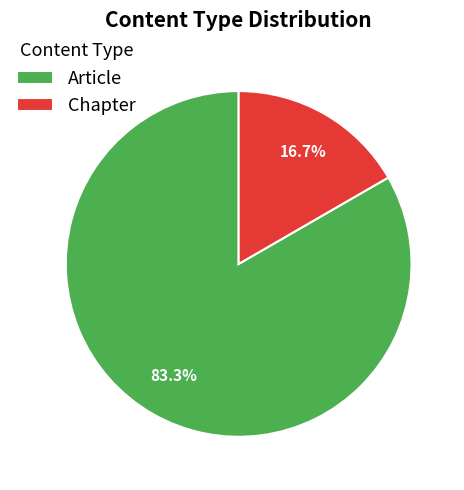

Which category has the biggest portion of the pie?

Article